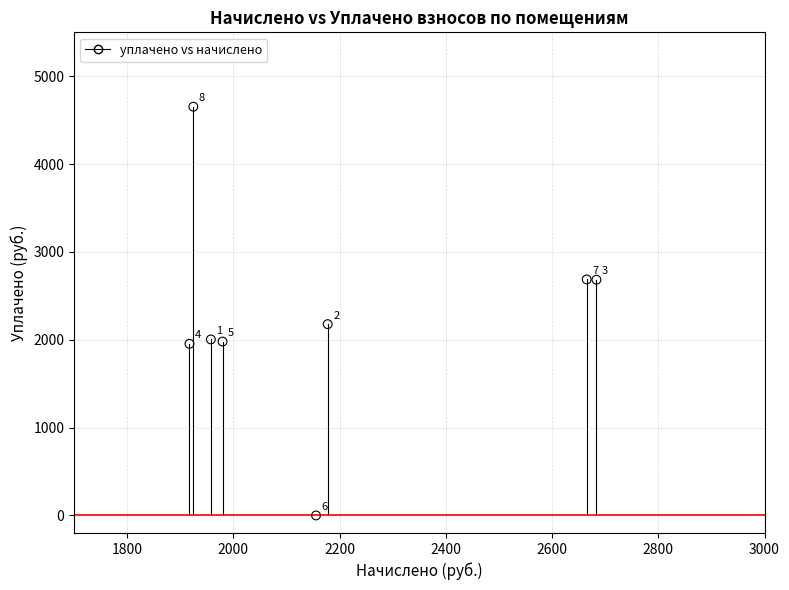

What Y value in the scatter plot is closest to 2326?

2177.6